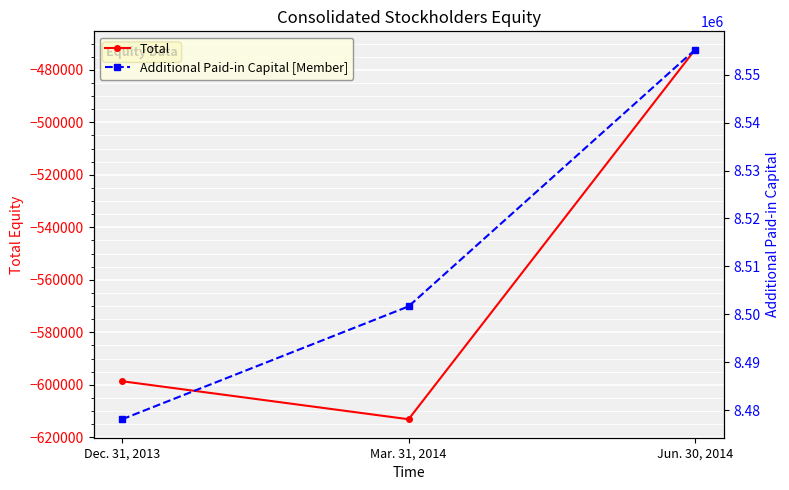

What is the spread (max minus min) of values at Mar. 31, 2014?

9114741